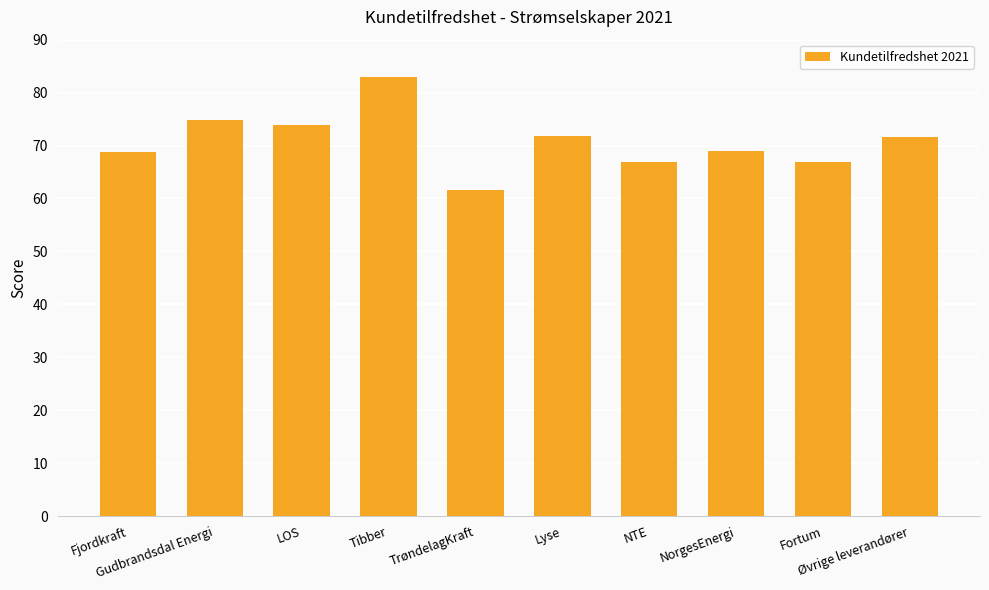

How many bars are there in total?

10